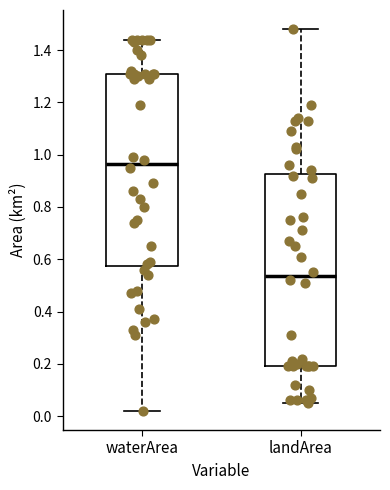

Which box has the lowest median line?

landArea